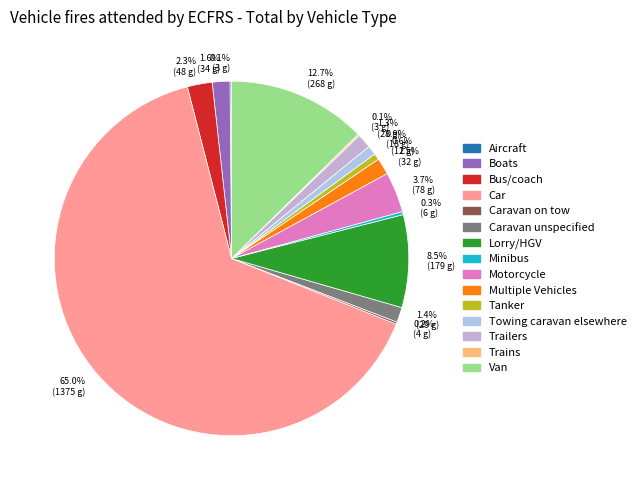

Is the sum of Aircraft and Lorry/HGV greater than half?

No